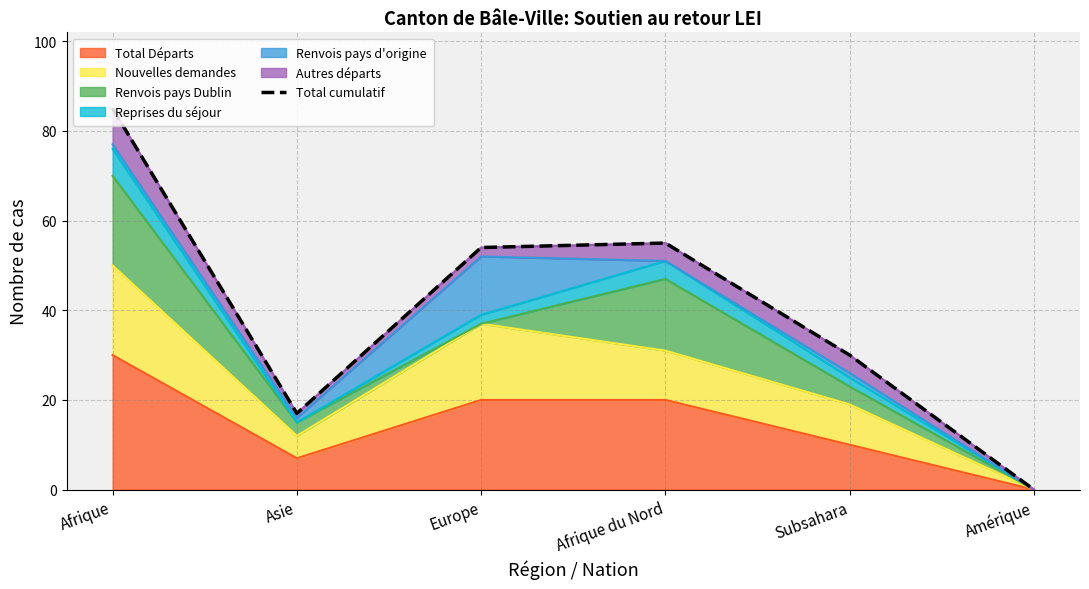

What is the change in value from Europe to Amérique?

-54